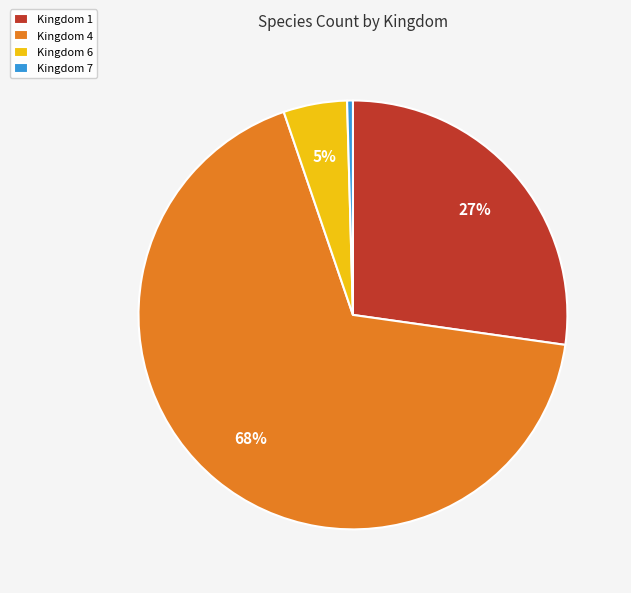

Is it true that Kingdom 6 is 5% of the pie?

True